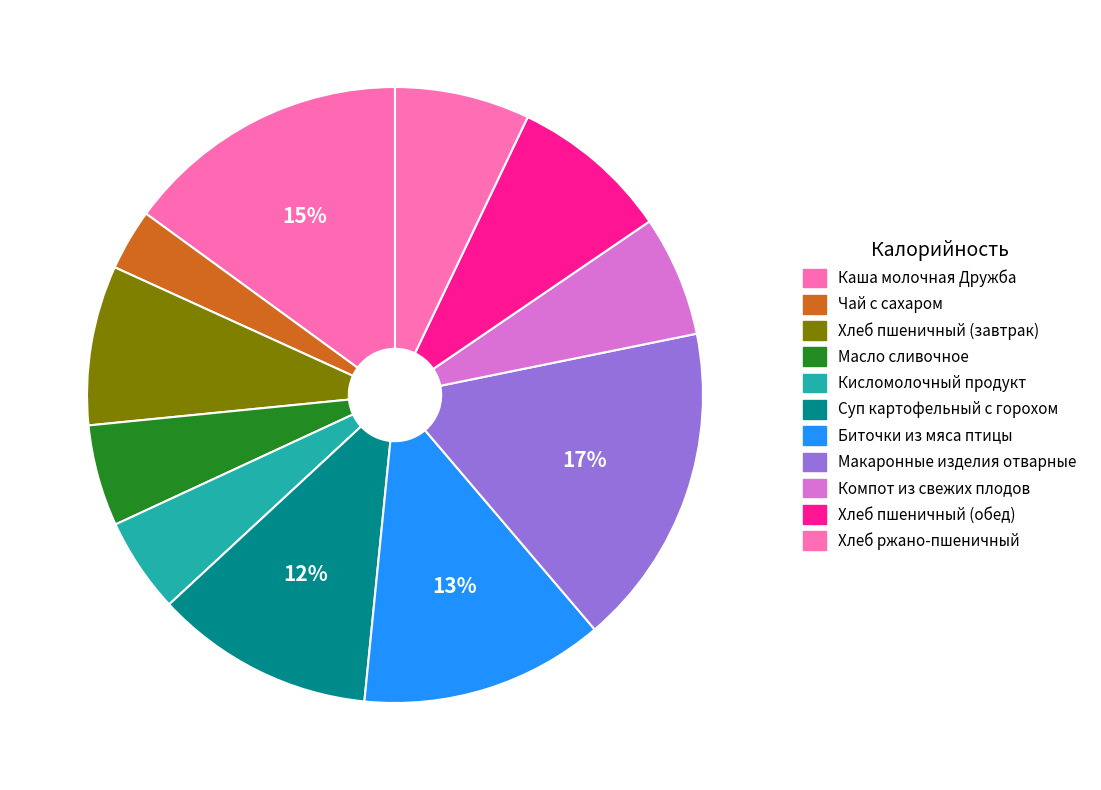

How many slices are in this pie chart?

11